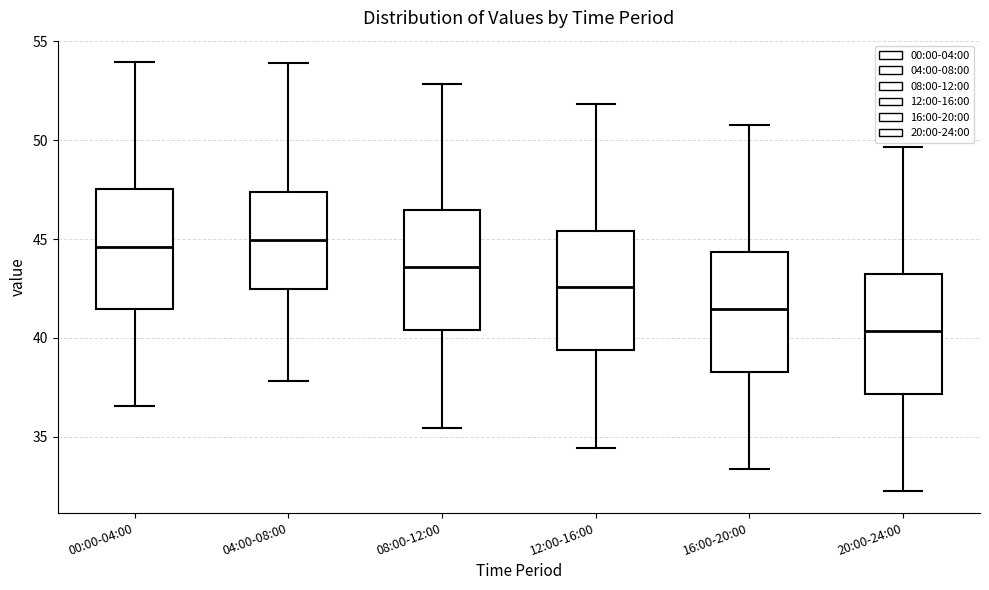

Reading left to right, read every box against the y-axis: the position of its median line, the range the box covers, and the ends of its whiskers. The values are not printed on the chart, so give them approximately, as read against the axis.

00:00-04:00: median 44.5, box 41.5 to 47.5, whiskers 36.5 to 54.0
04:00-08:00: median 45.0, box 42.5 to 47.5, whiskers 38.0 to 54.0
08:00-12:00: median 43.5, box 40.5 to 46.5, whiskers 35.5 to 53.0
12:00-16:00: median 42.5, box 39.5 to 45.5, whiskers 34.5 to 52.0
16:00-20:00: median 41.5, box 38.5 to 44.5, whiskers 33.5 to 51.0
20:00-24:00: median 40.5, box 37.0 to 43.0, whiskers 32.5 to 49.5